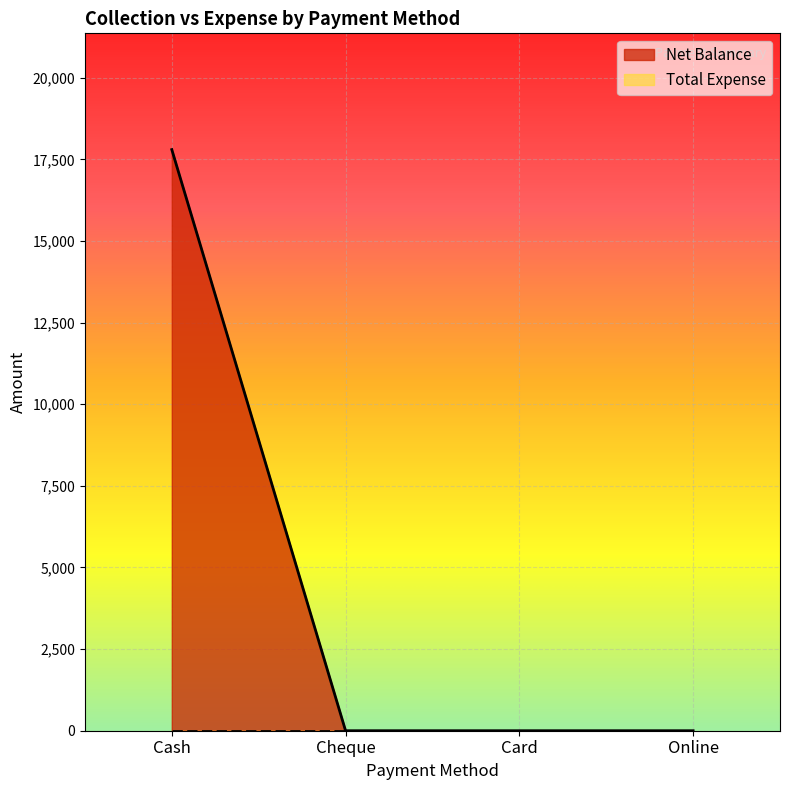

True or false: there are more than 1 points higher than both neighbors.

False